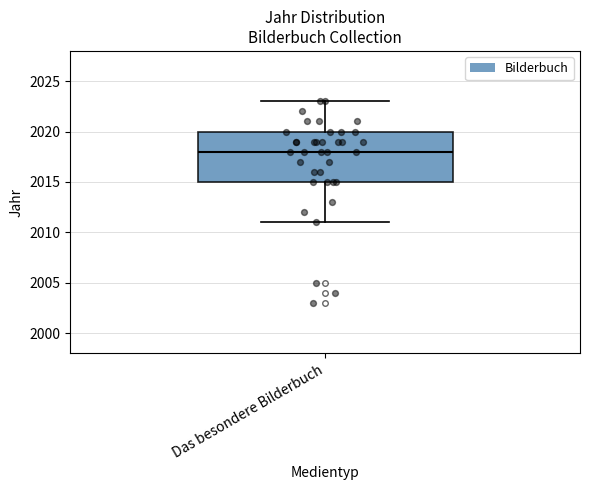

Read this box plot against the y-axis: the position of the median line, the range covered by the box, and the ends of both whiskers. The values are not printed on the chart, so give them approximately, as read against the axis.

median 2018, box 2015 to 2020, whiskers 2011 to 2023